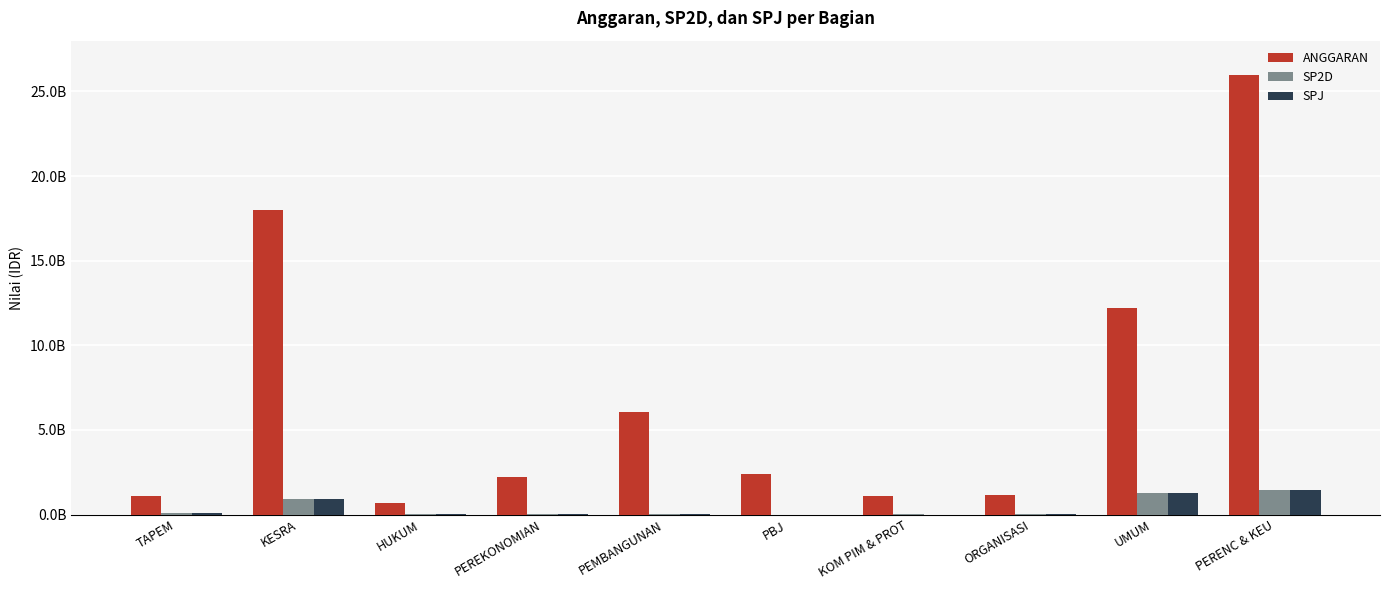

Are the bars grouped side by side (vs. stacked)?

Yes